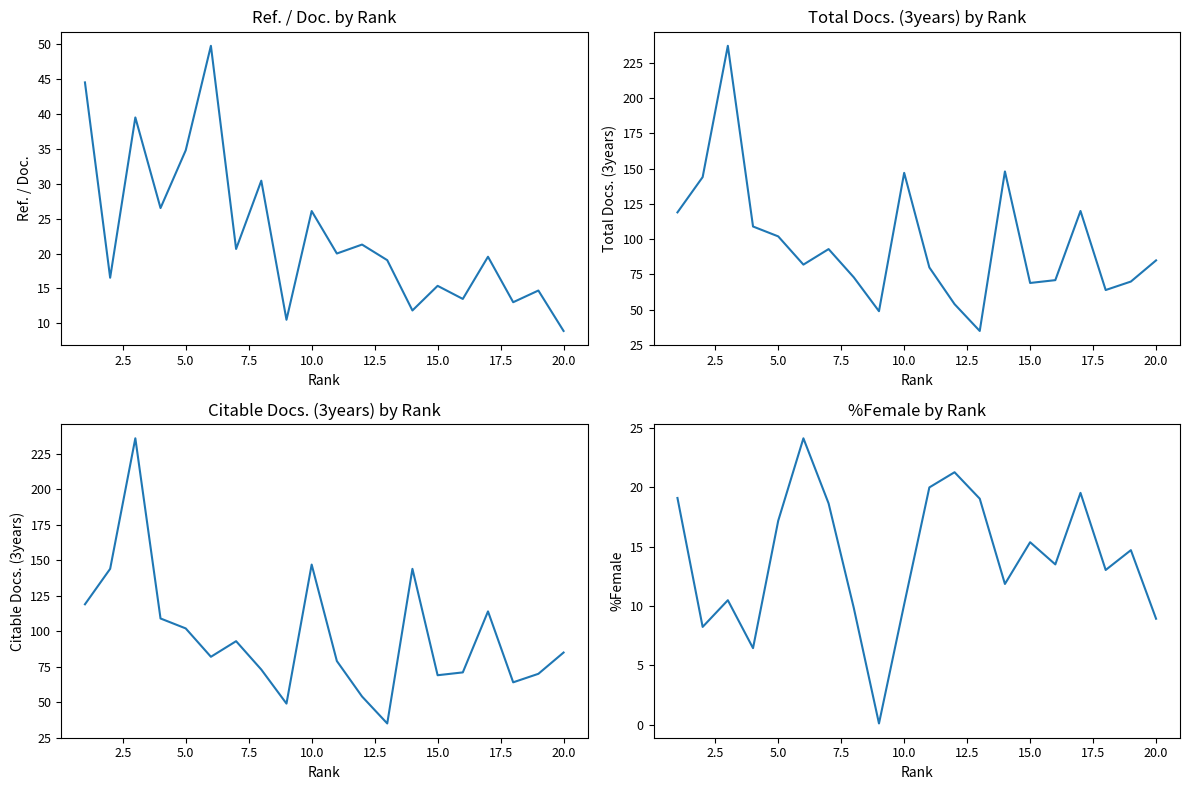

Reading left to right, transcribe all the data shown in this chart.

Ref. / Doc.: 44.5	16.5	39.5	26.5	34.8	49.7	20.6	30.4	10.5	26.1	20.0	21.3	19.1	11.9	15.4	13.5	19.5	13.0	14.7	8.9
Total Docs. (3years): 119.0	144.0	237.0	109.0	102.0	82.0	93.0	73.0	49.0	147.0	80.0	54.0	35.0	148.0	69.0	71.0	120.0	64.0	70.0	85.0
Citable Docs. (3years): 119.0	144.0	236.0	109.0	102.0	82.0	93.0	73.0	49.0	147.0	79.0	54.0	35.0	144.0	69.0	71.0	114.0	64.0	70.0	85.0
%Female: 19.1	8.2	10.5	6.5	17.2	24.1	18.6	9.8	0.1	10.1	20.0	21.3	19.1	11.9	15.4	13.5	19.5	13.0	14.7	8.9